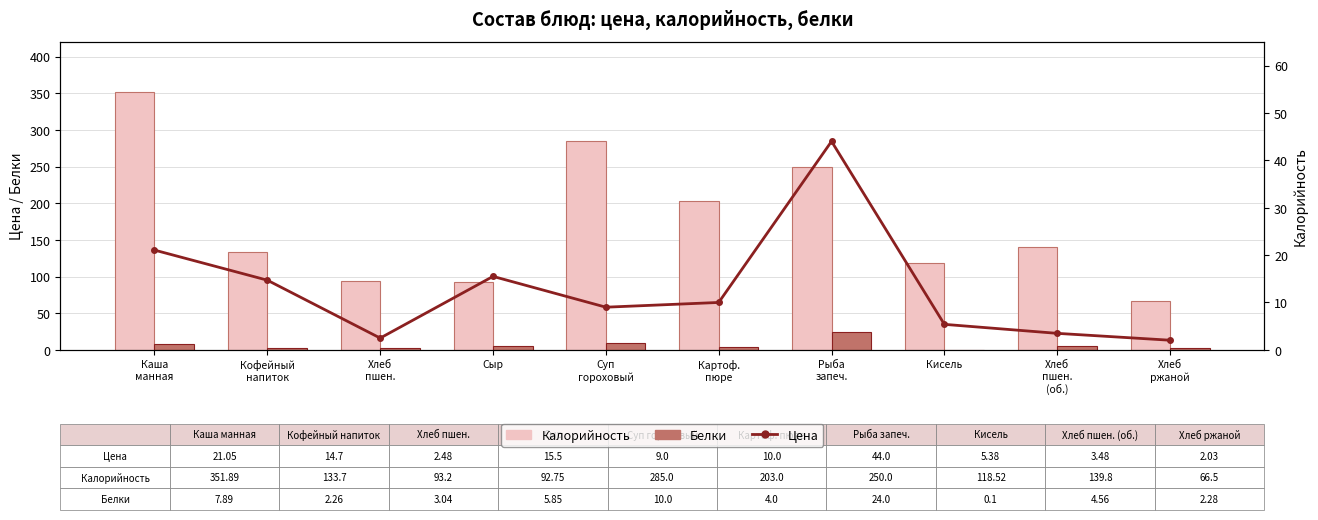

What is the sum of all Цена values?

127.6